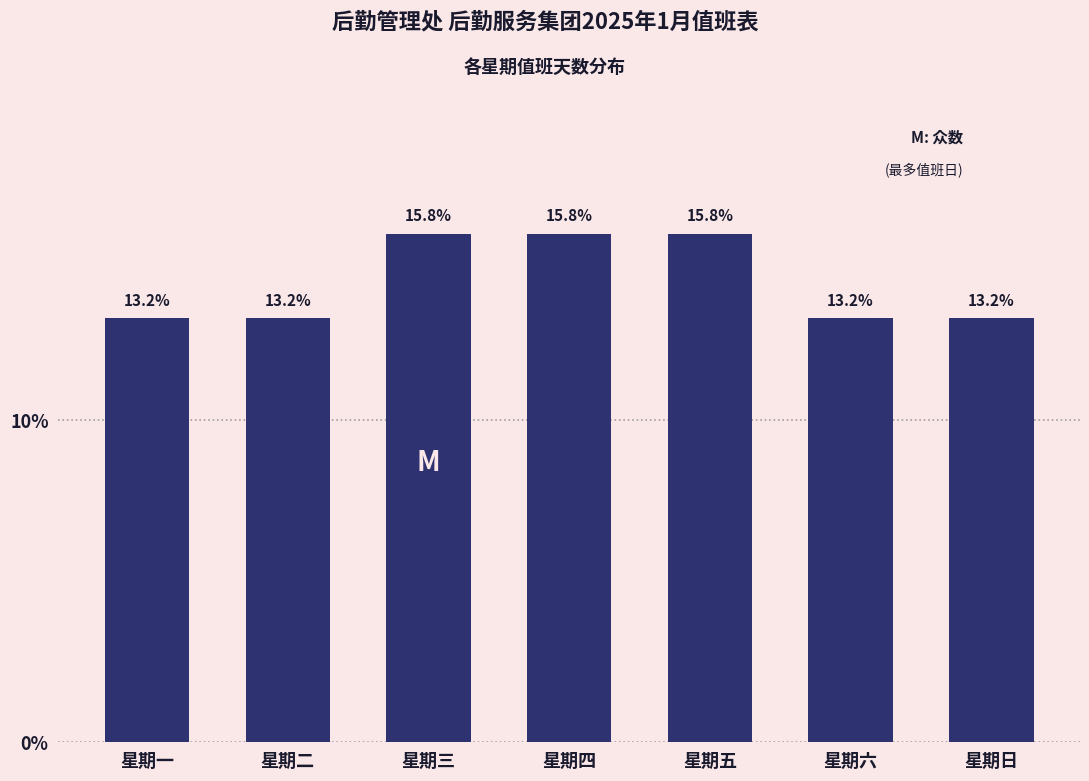

Reading left to right, what are all the values shown in this chart?

13.2	13.2	15.8	15.8	15.8	13.2	13.2